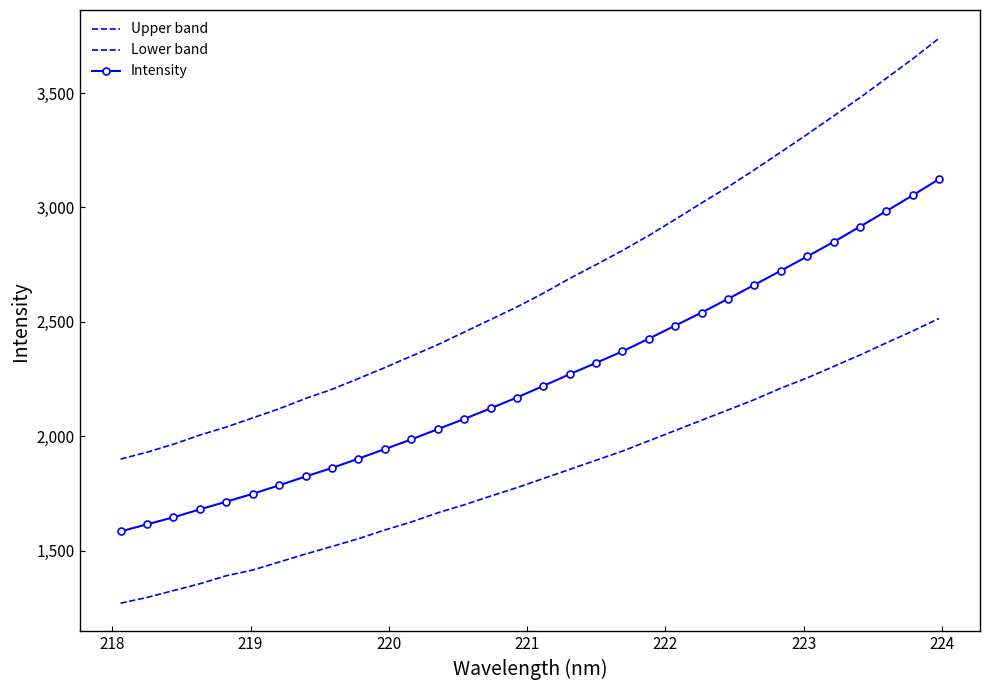

At how many categories does at least one series exceed 2738?

14